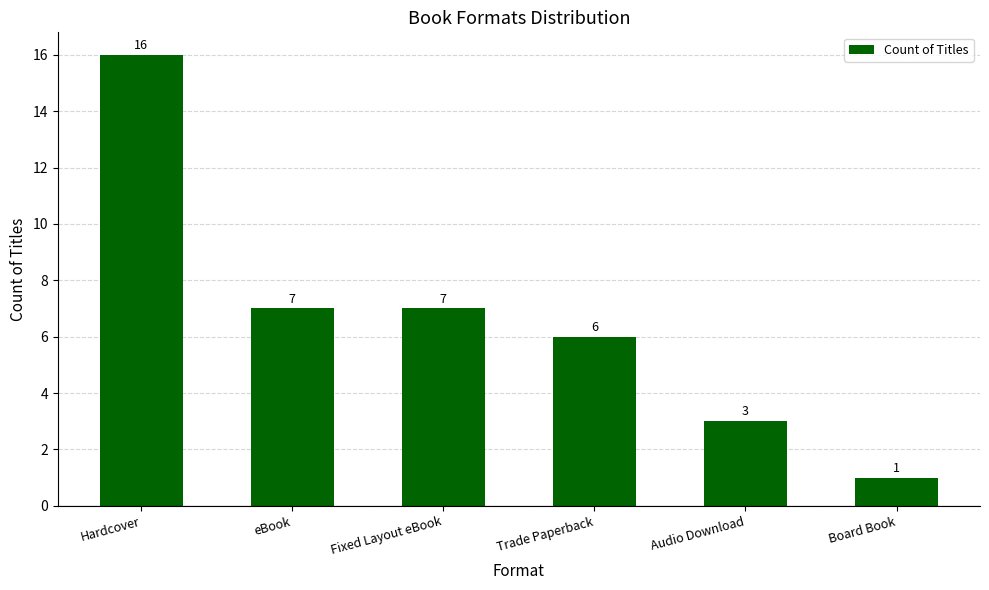

How many values are below 7?

3